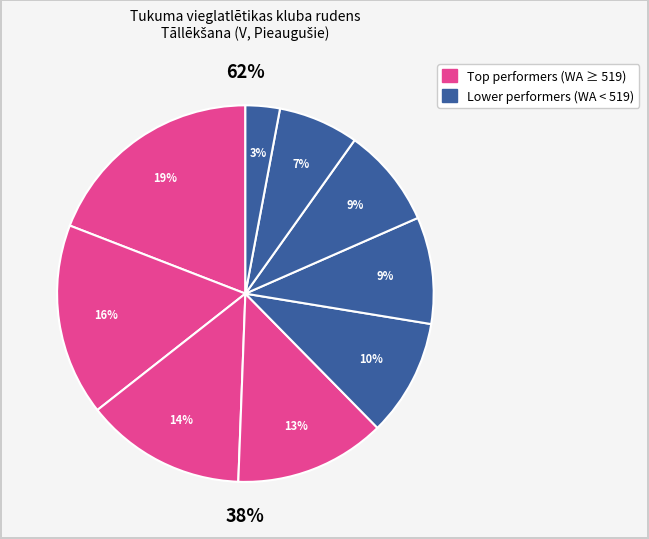

To the nearest percent, what is the difference between the largest and smallest slice percentages?

16%